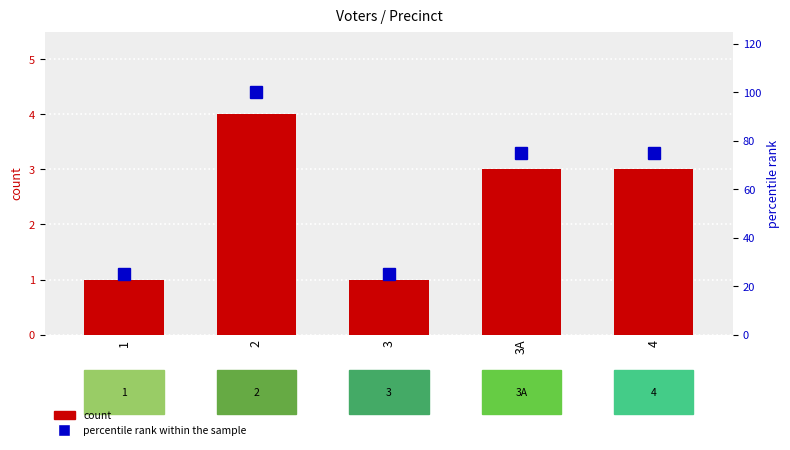

How many groups of bars are there?

5